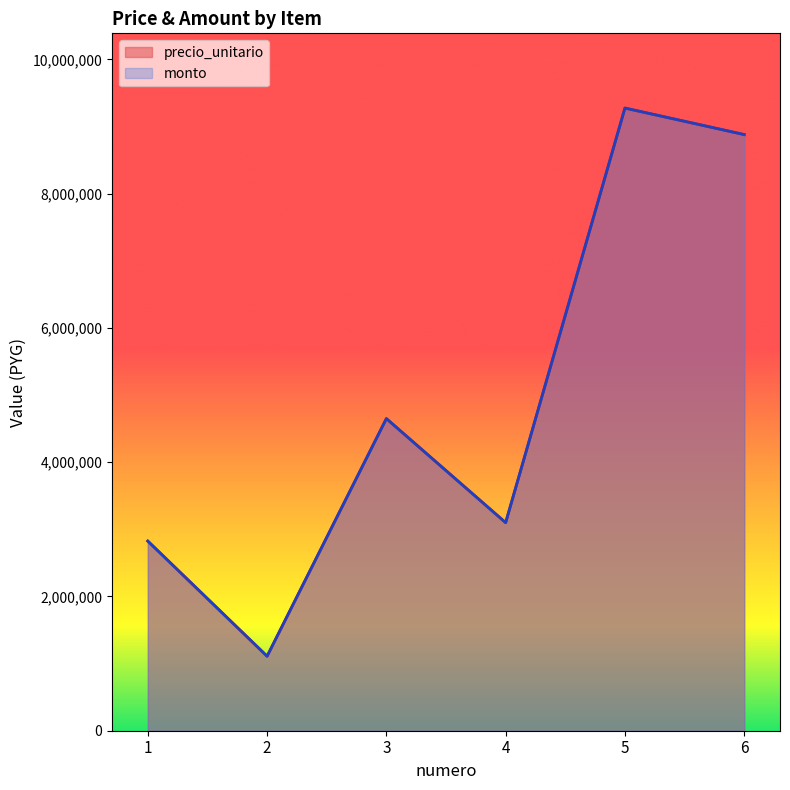

Reading left to right, what are all the values shown in this chart?

precio_unitario: 2825000	1110000	4650000	3100000	9276000	8881000
monto: 2825000	1110000	4650000	3100000	9276000	8881000